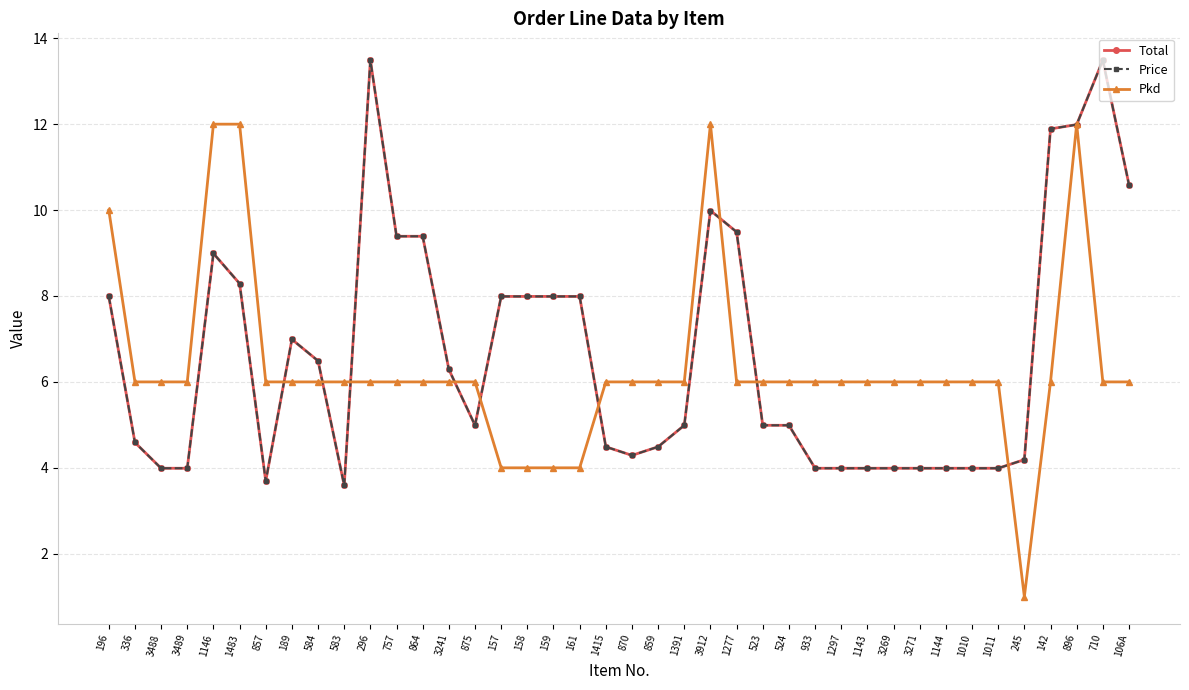

Is this an area chart (filled region under the line)?

No